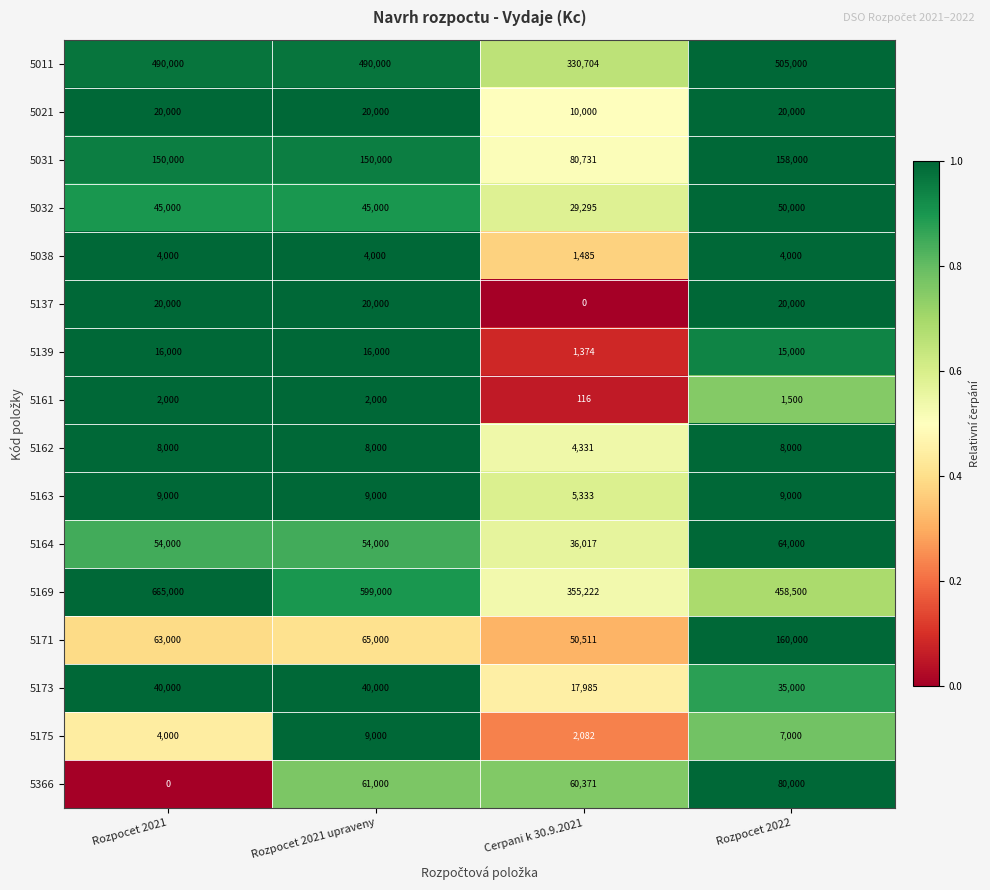

At which label does 5164 reach its peak?

Rozpocet 2022